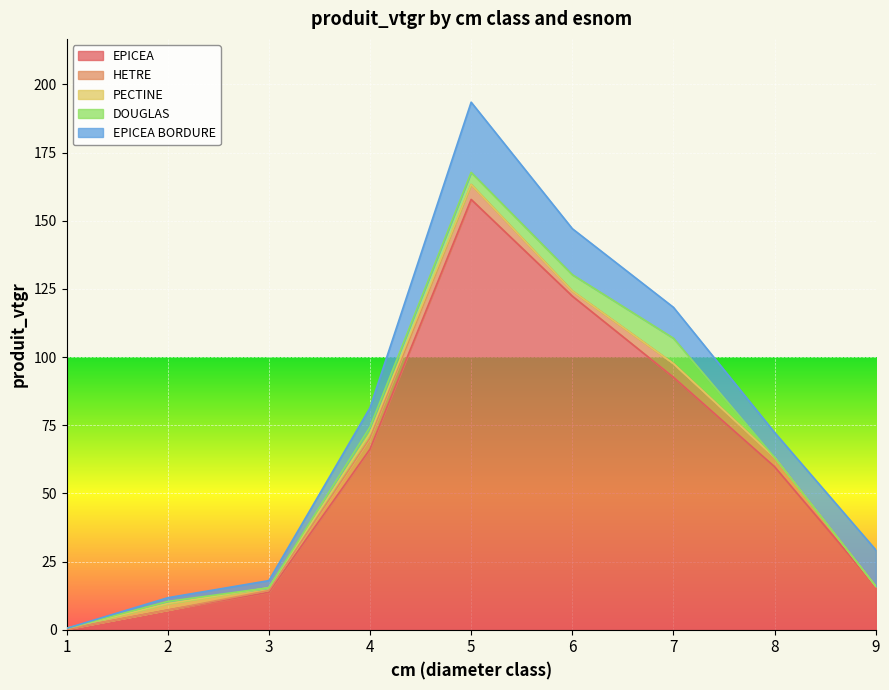

Which series has the widest spread of values?

EPICEA